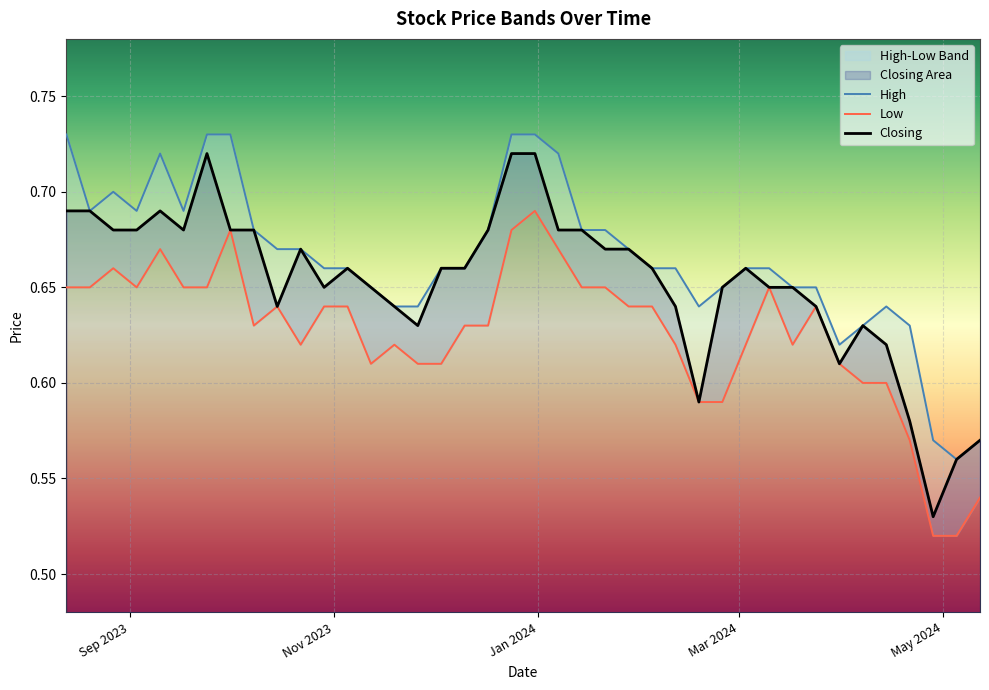

How many categories are shown in the chart?

40